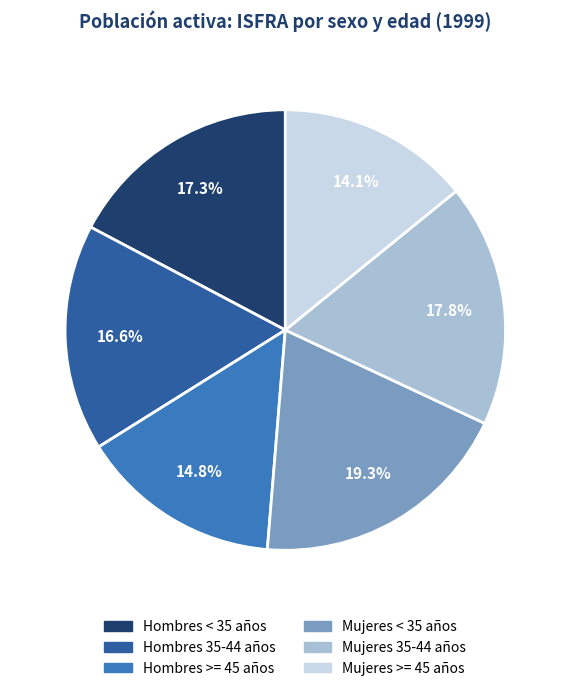

Which slice is the largest?

Mujeres < 35 años